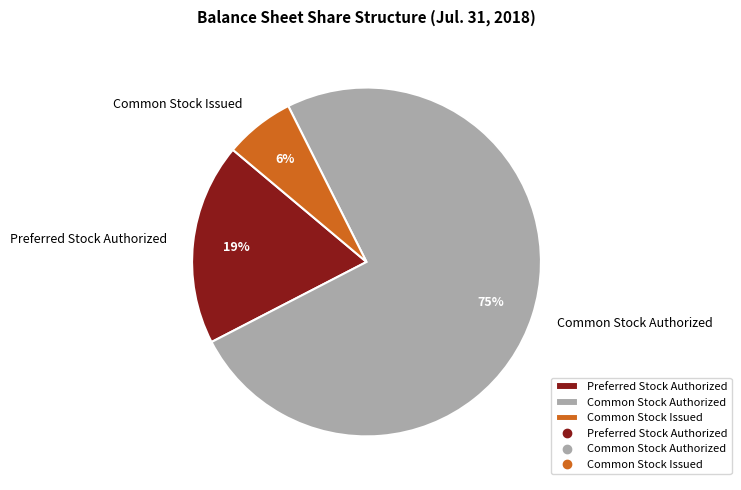

True or false: Common Stock Authorized accounts for 75% of the total.

True